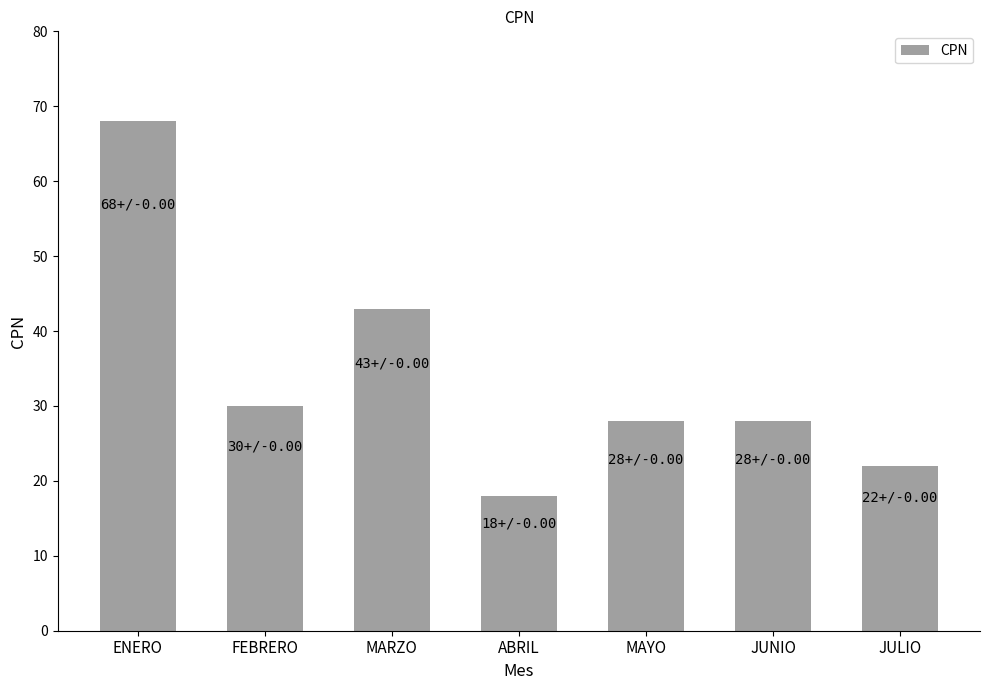

Is it true that the value at ABRIL is 26?

False